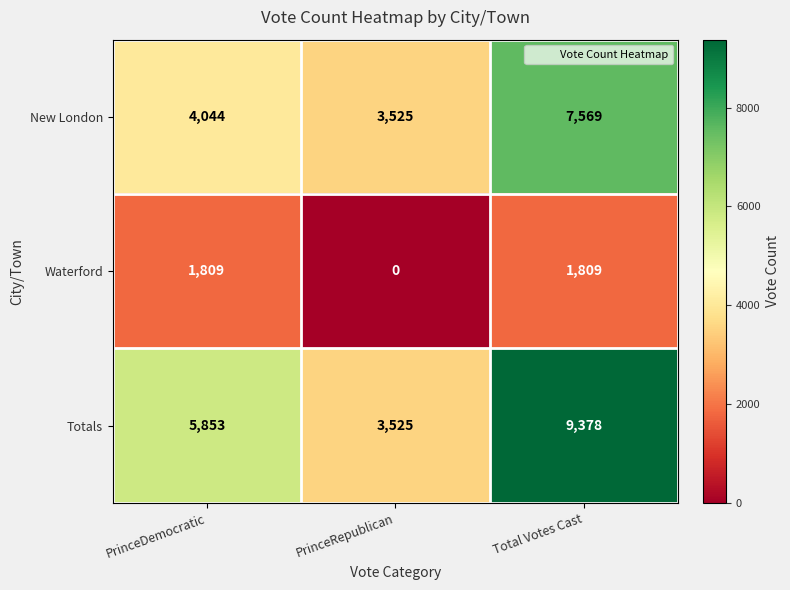

Reading left to right, extract all data points from this chart.

New London: PrinceDemocratic=4044	PrinceRepublican=3525	Total Votes Cast=7569
Waterford: PrinceDemocratic=1809	PrinceRepublican=0	Total Votes Cast=1809
Totals: PrinceDemocratic=5853	PrinceRepublican=3525	Total Votes Cast=9378